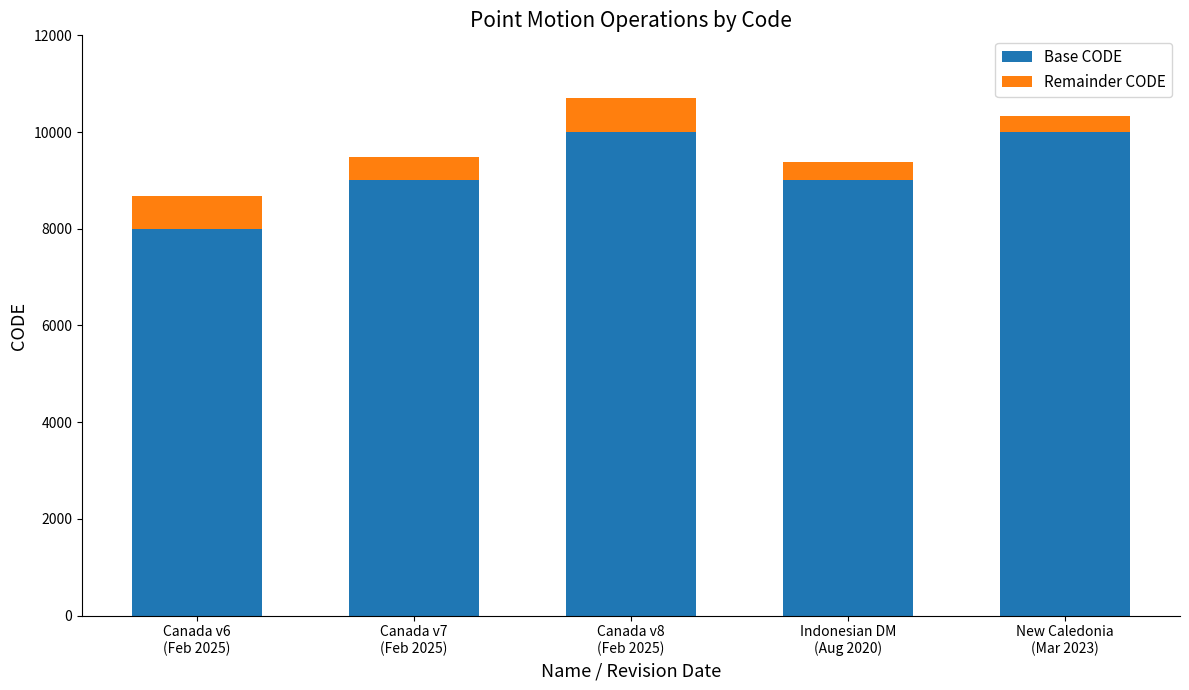

Reading left to right, list the values for the Base CODE series.

8000	9000	10000	9000	10000